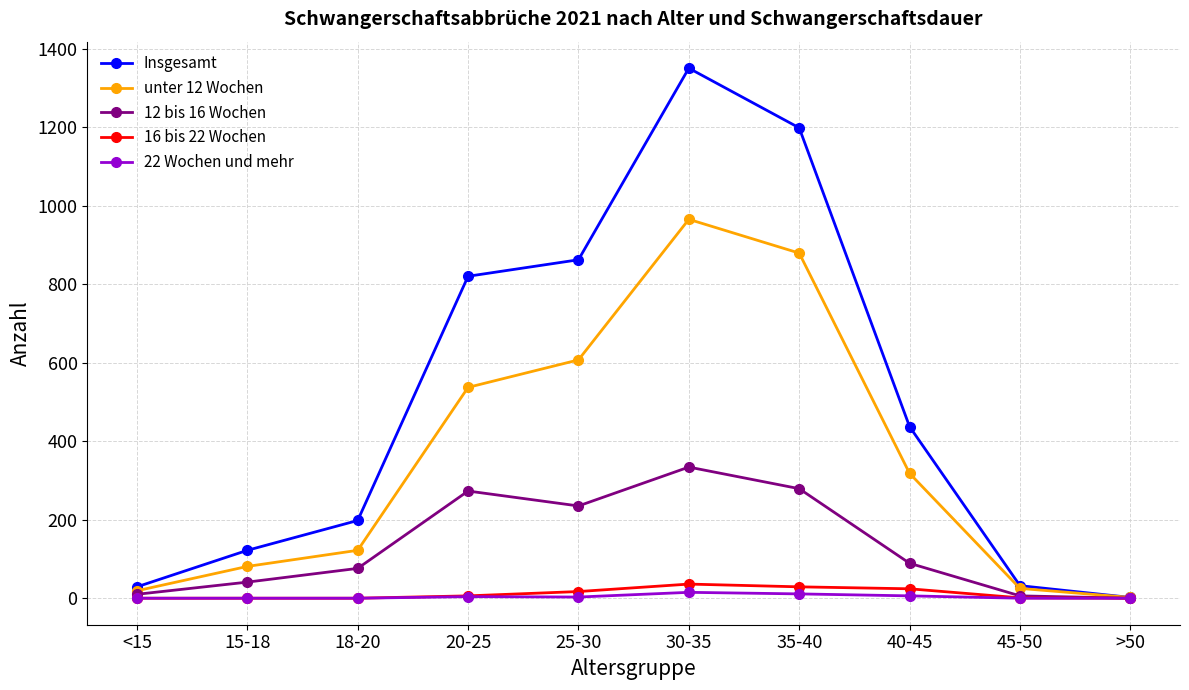

What is the difference between the highest and lowest values at >50?

2